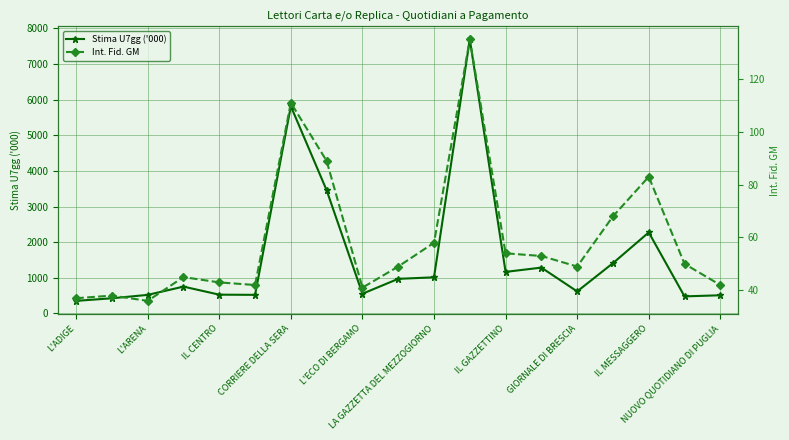

How many lines are shown in the chart?

2